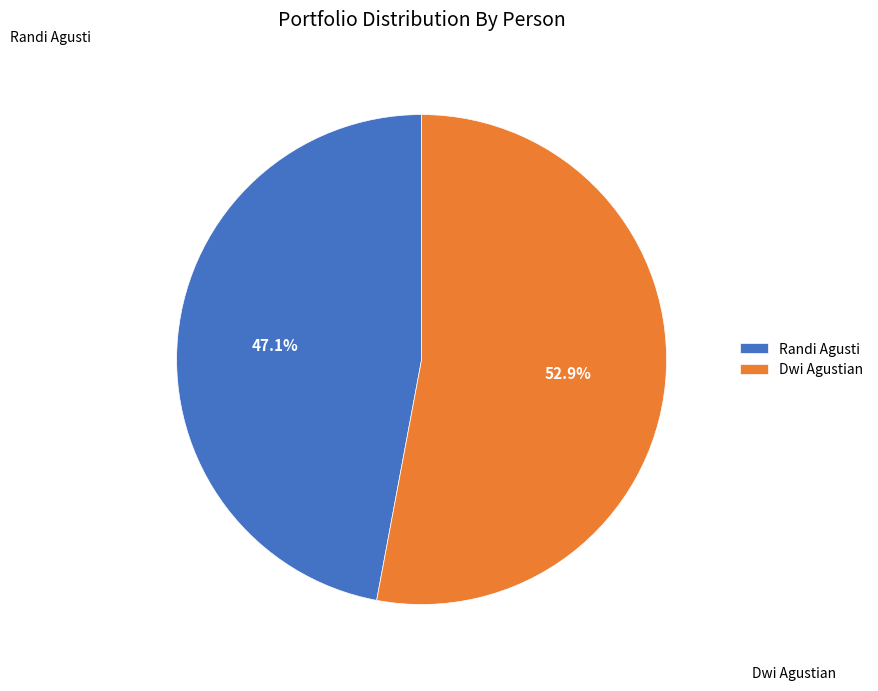

Count the number of slices in the pie.

2